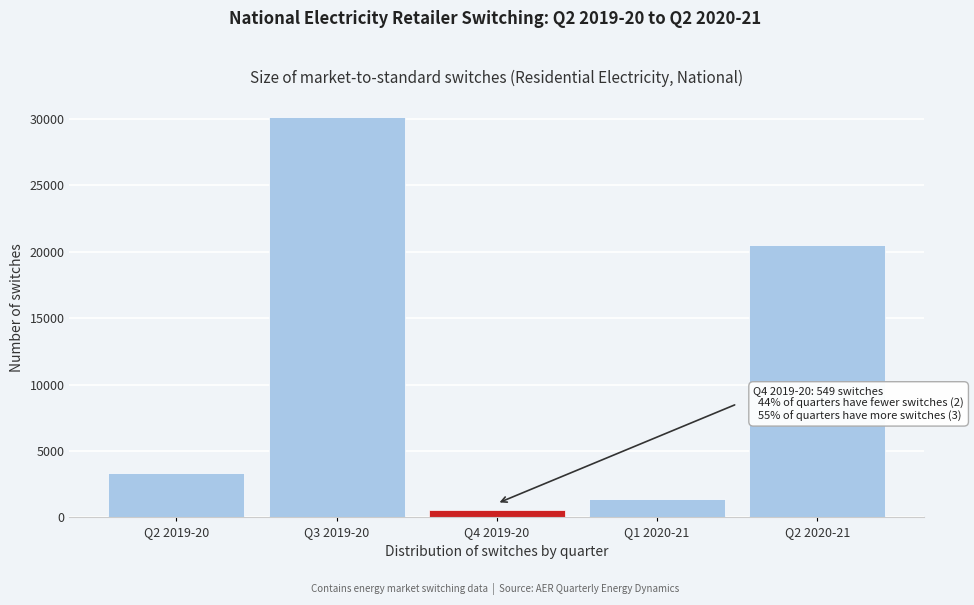

Reading left to right, extract all data points from this chart.

Q2 2019-20=3313	Q3 2019-20=30130	Q4 2019-20=549	Q1 2020-21=1401	Q2 2020-21=20511